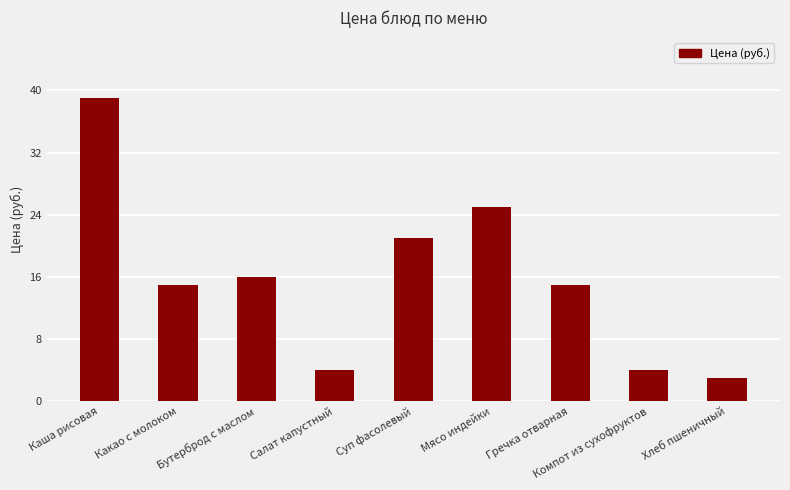

Which category has the highest value across all series?

Каша рисовая